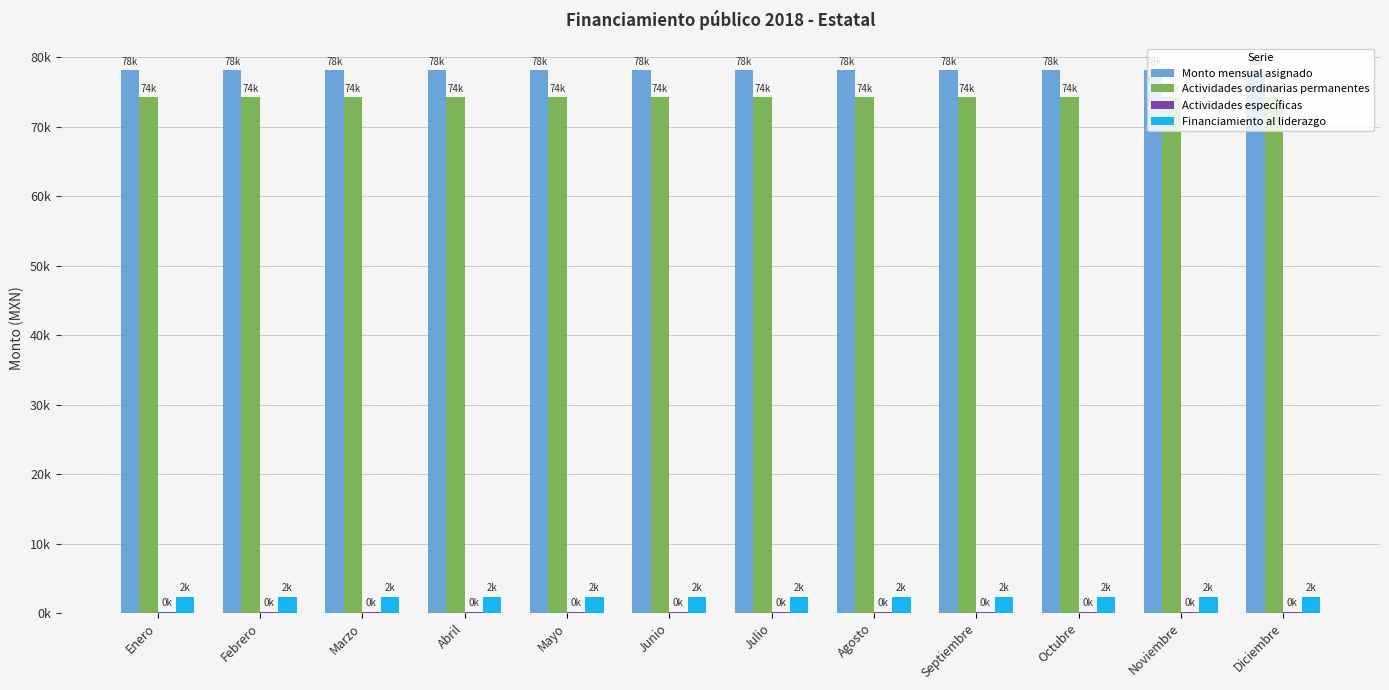

What is the label of the 11th bar from the left?

Noviembre